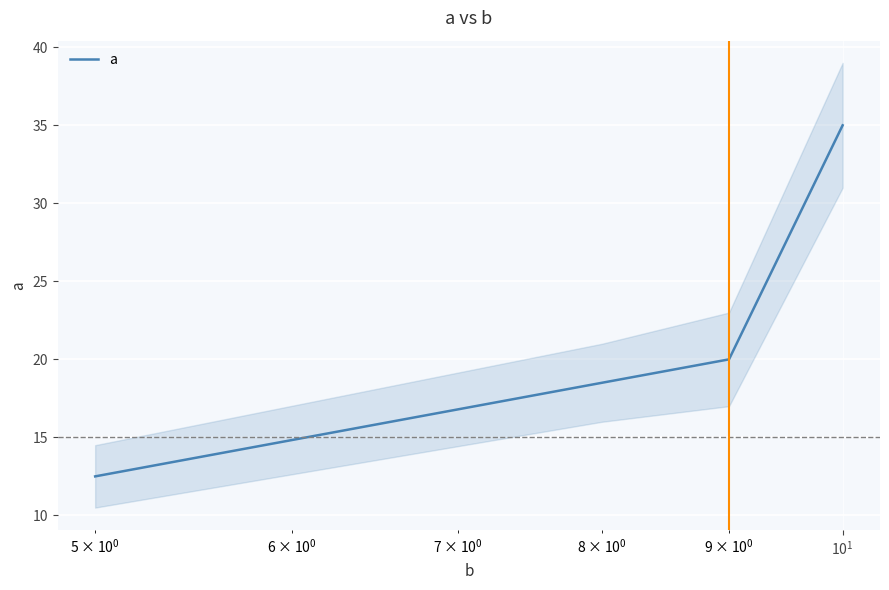

Count the number of categories in the chart.

4